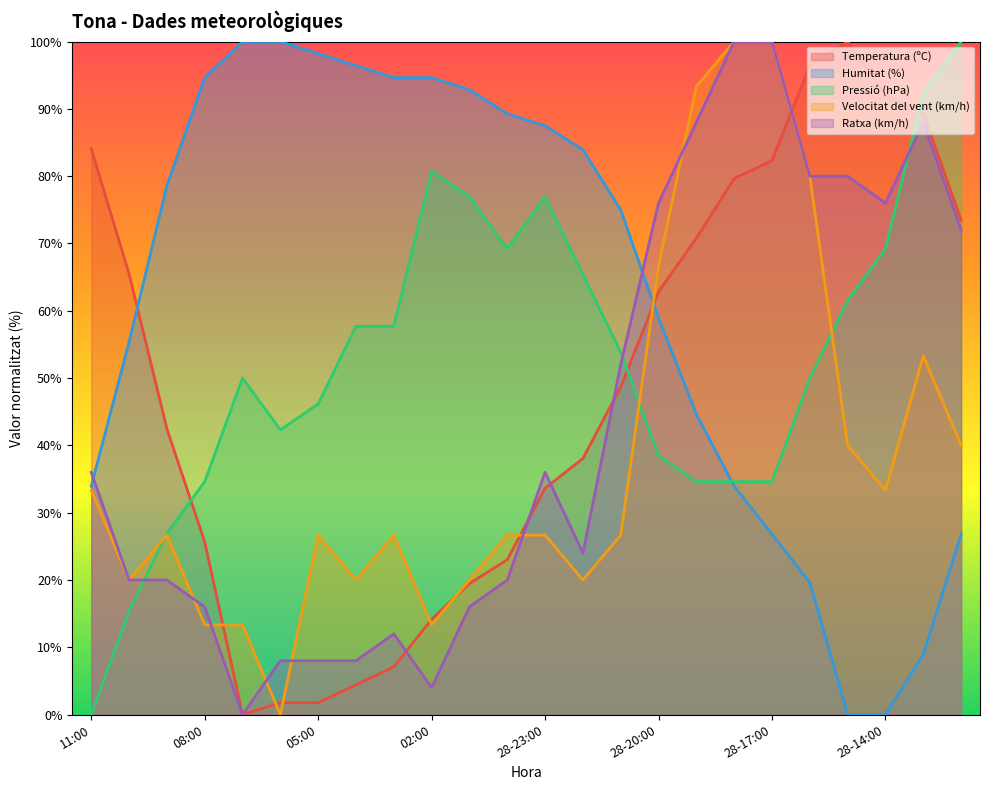

Where does the Temperatura (ºC) series first go above 48?

11:00